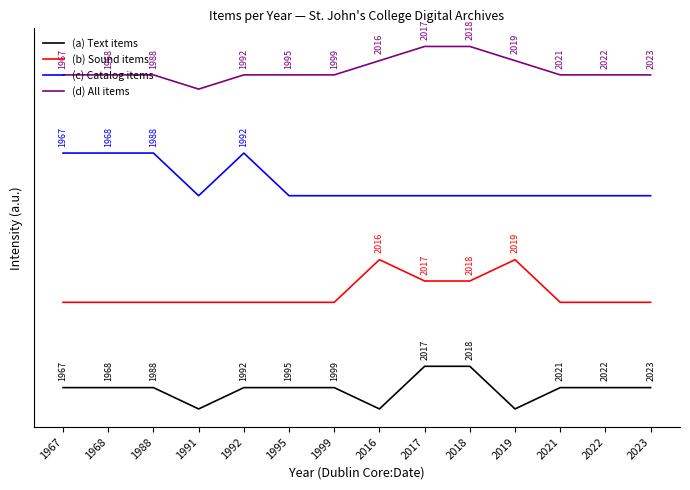

Rank the series by their maximum value, from lowest to highest.

(a) Text items, (b) Sound items, (c) Catalog items, (d) All items